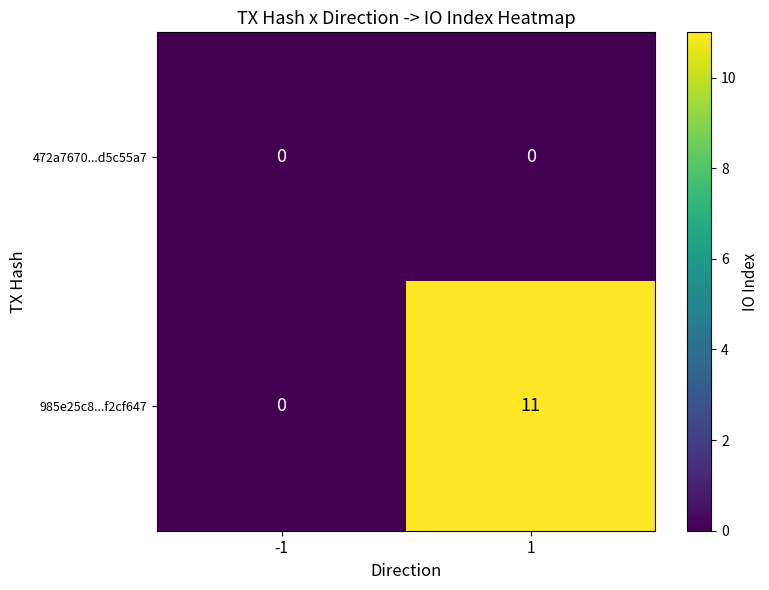

Rank the series by their average value, from highest to lowest.

985e25c8...f2cf647, 472a7670...d5c55a7